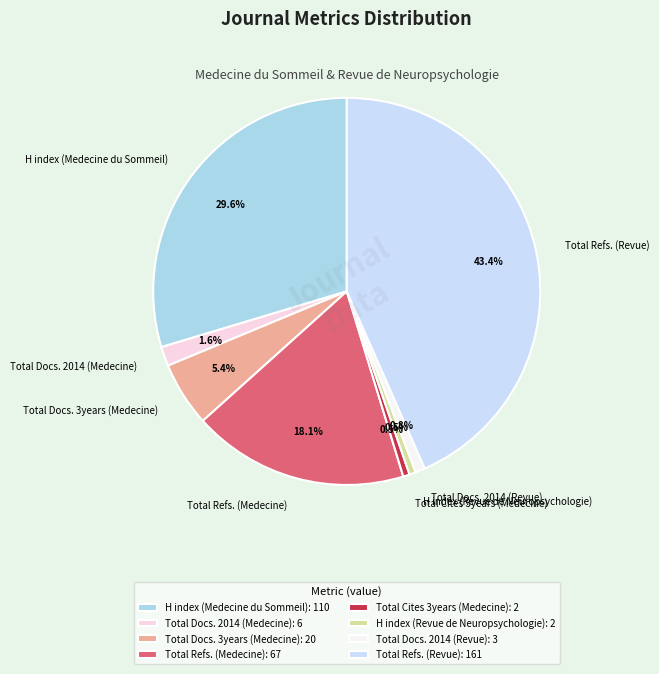

To the nearest percent, what is the average slice percentage?

12%